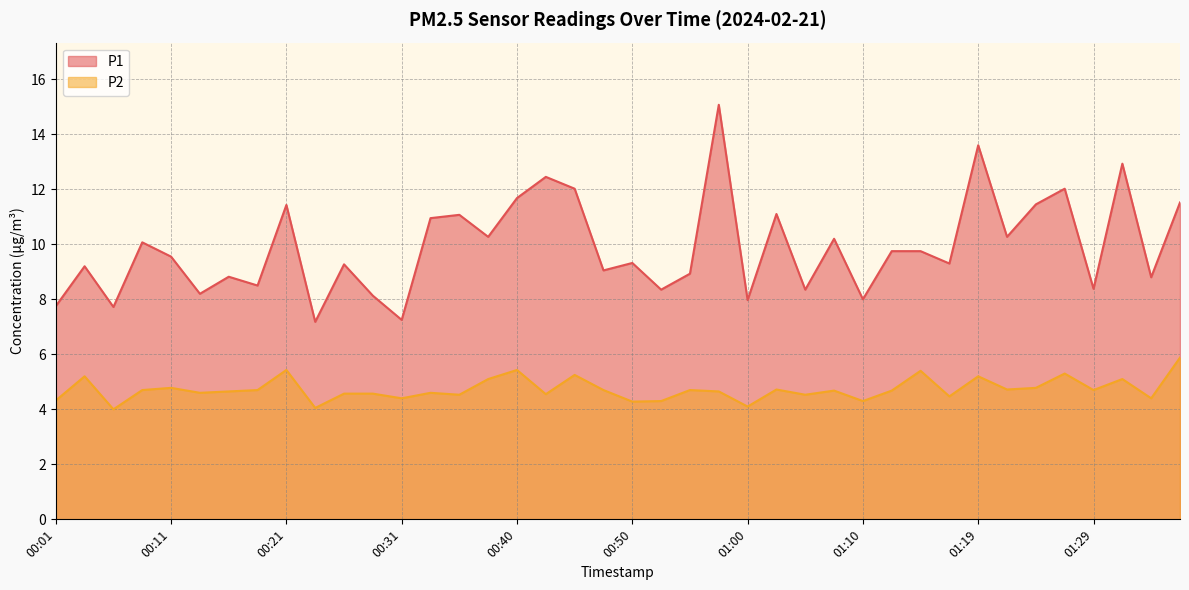

At which label does P1 reach its minimum?

00:23